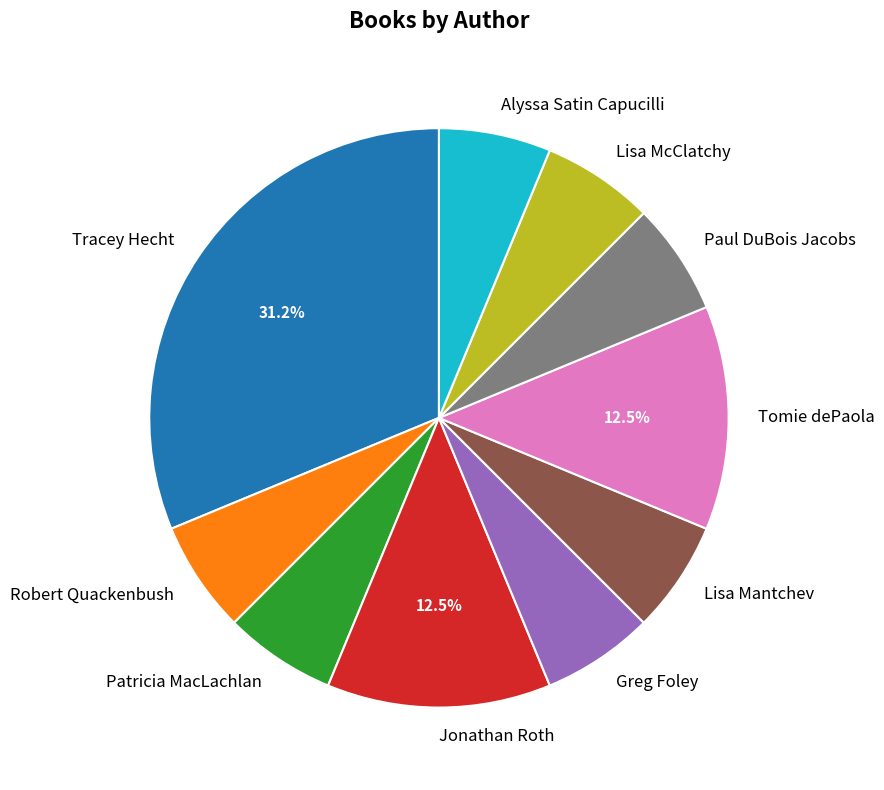

Combined, do Tracey Hecht and Lisa Mantchev account for over 50%?

No